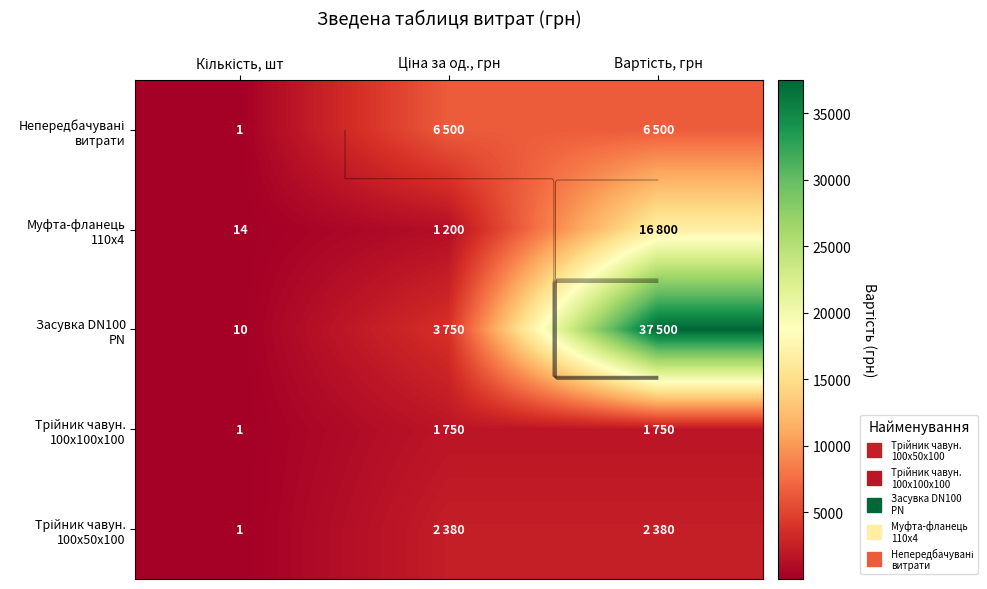

Which series changed the most between Ціна за од., грн and Вартість, грн?

Засувка DN100 PN